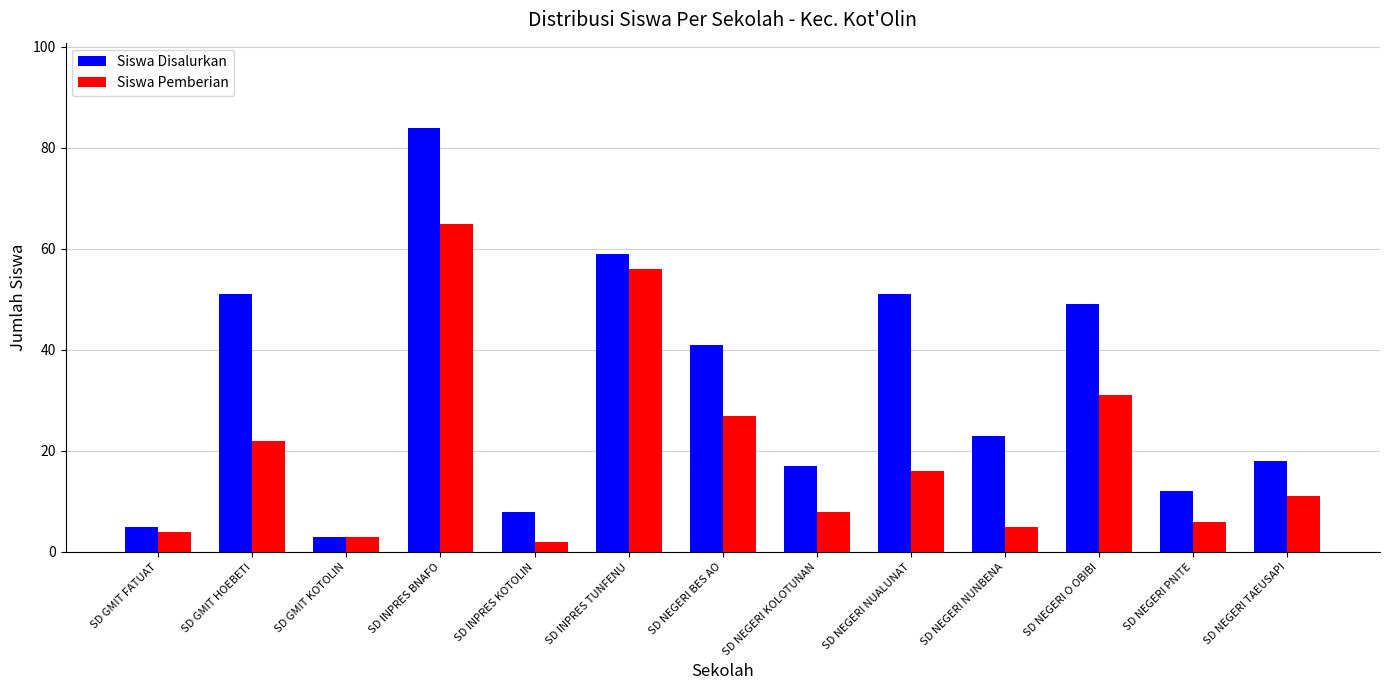

How many groups of bars are there?

13